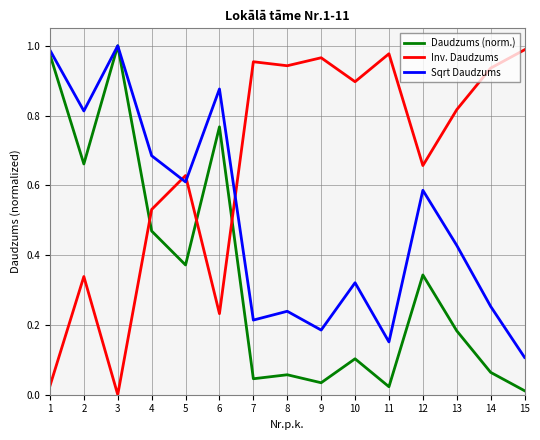

Is it true that Sqrt Daudzums equals 0.1 at 8?

False